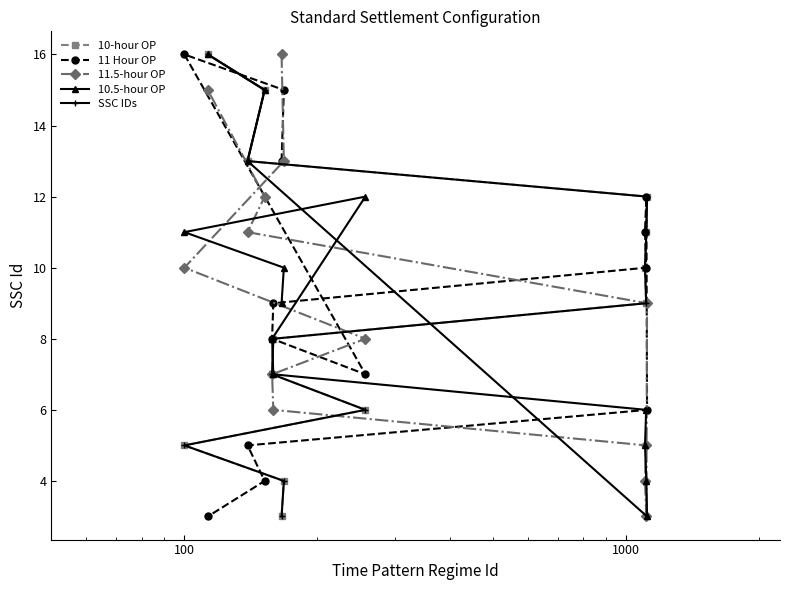

Does the chart have visible grid lines?

No